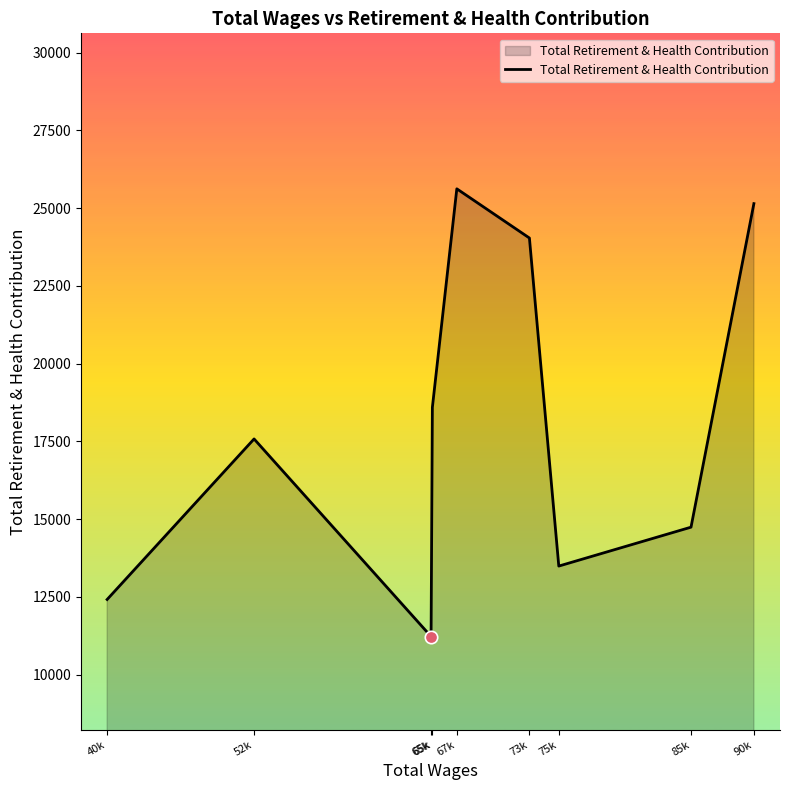

What is the change in value from 65k to 90k?

+13920